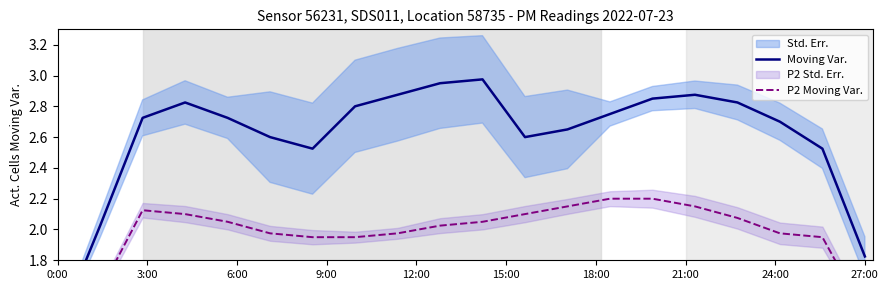

What is the smallest value displayed?

1.1